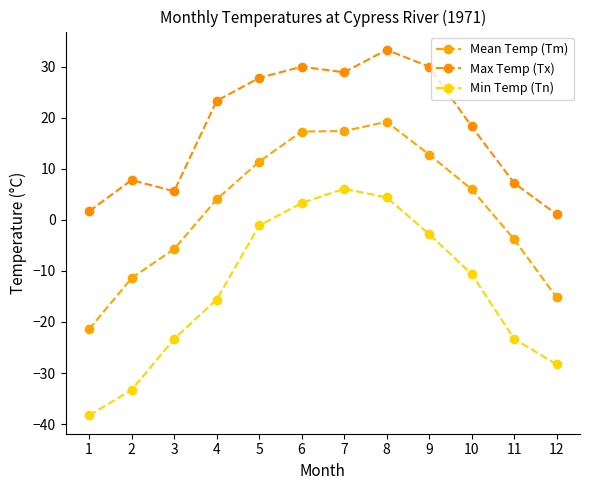

Which series has the largest range (max minus min)?

Min Temp (Tn)